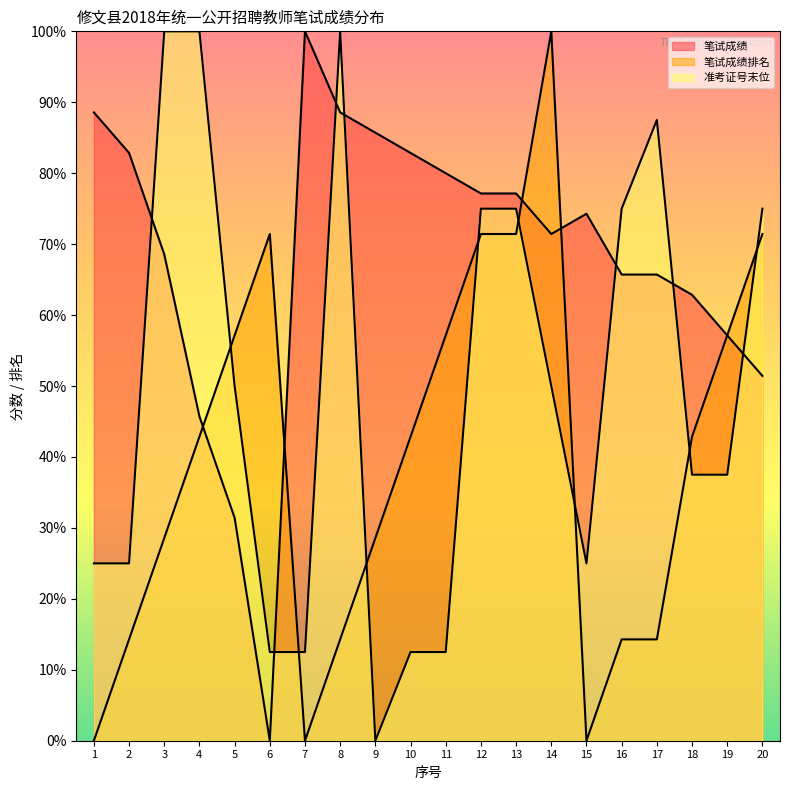

How many times do 笔试成绩排名 and 笔试成绩 cross each other?

4